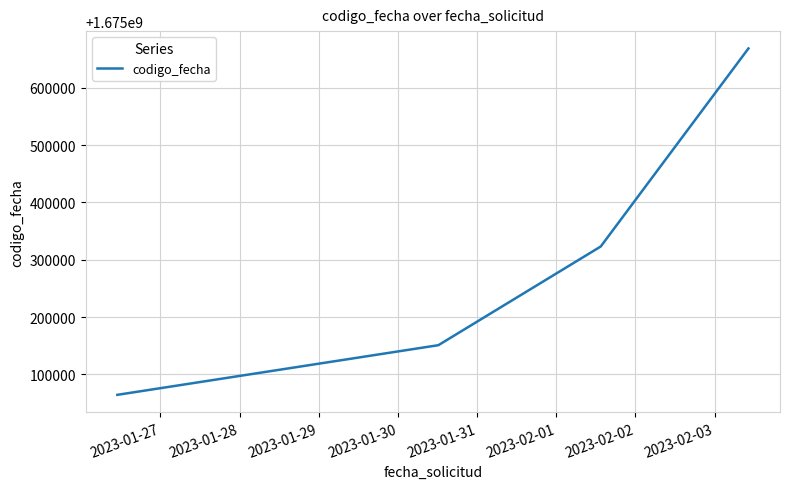

True or false: there are more than 0 points higher than both neighbors.

False